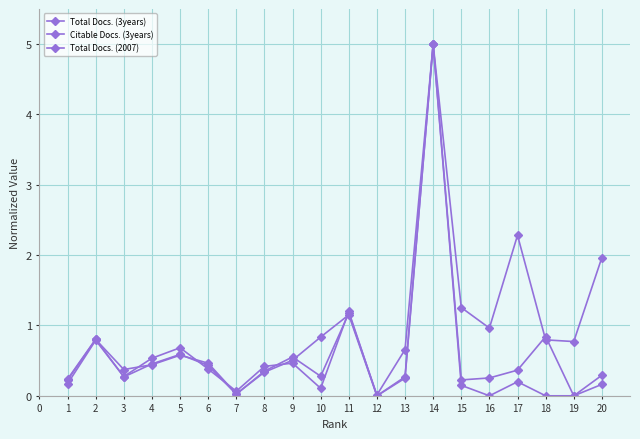

The Total Docs. (3years) series shows 0.4 at 13. True or false?

False